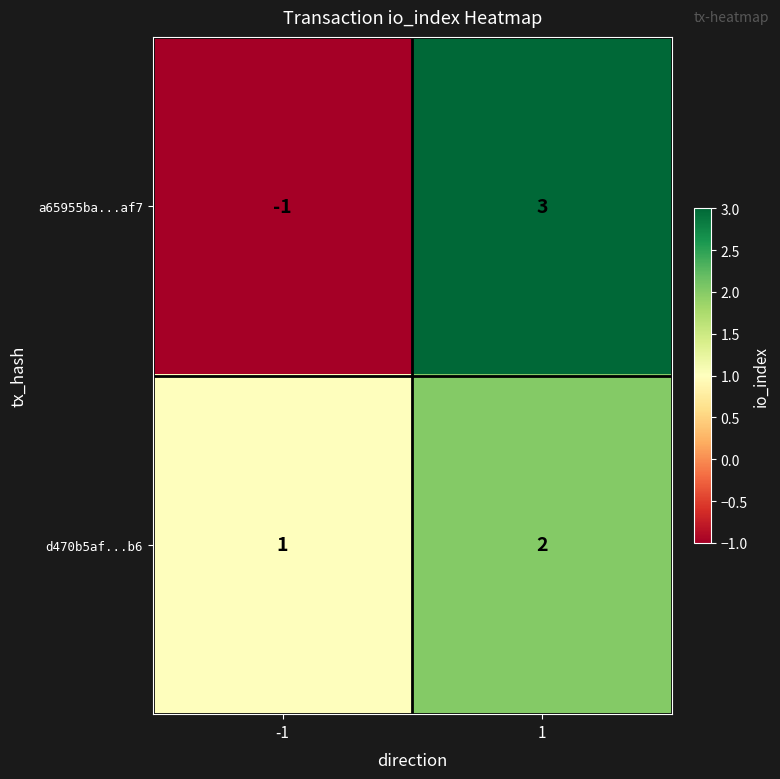

How many data points in a65955ba...af7 are less than 3?

1